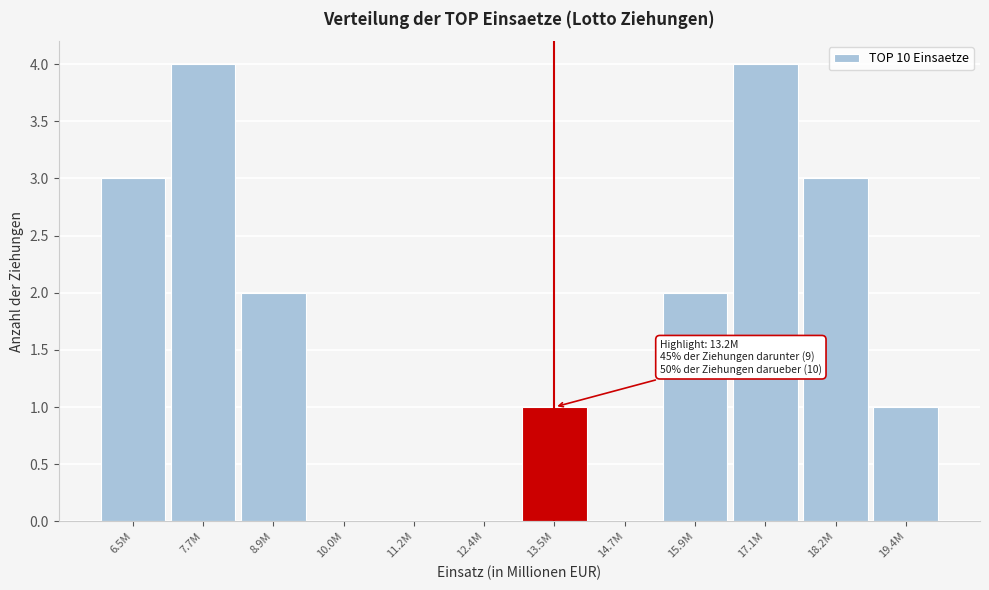

Reading right to left, extract all data points from this chart.

19.4M=1	18.2M=3	17.1M=4	15.9M=2	14.7M=0	13.5M=1	12.4M=0	11.2M=0	10.0M=0	8.9M=2	7.7M=4	6.5M=3